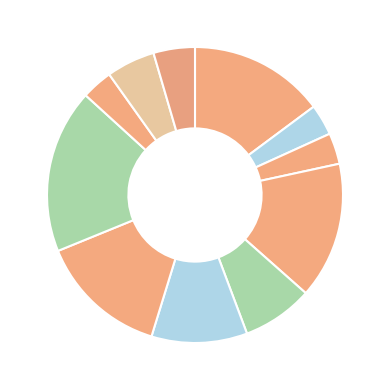

Count the number of slices in the pie.

11